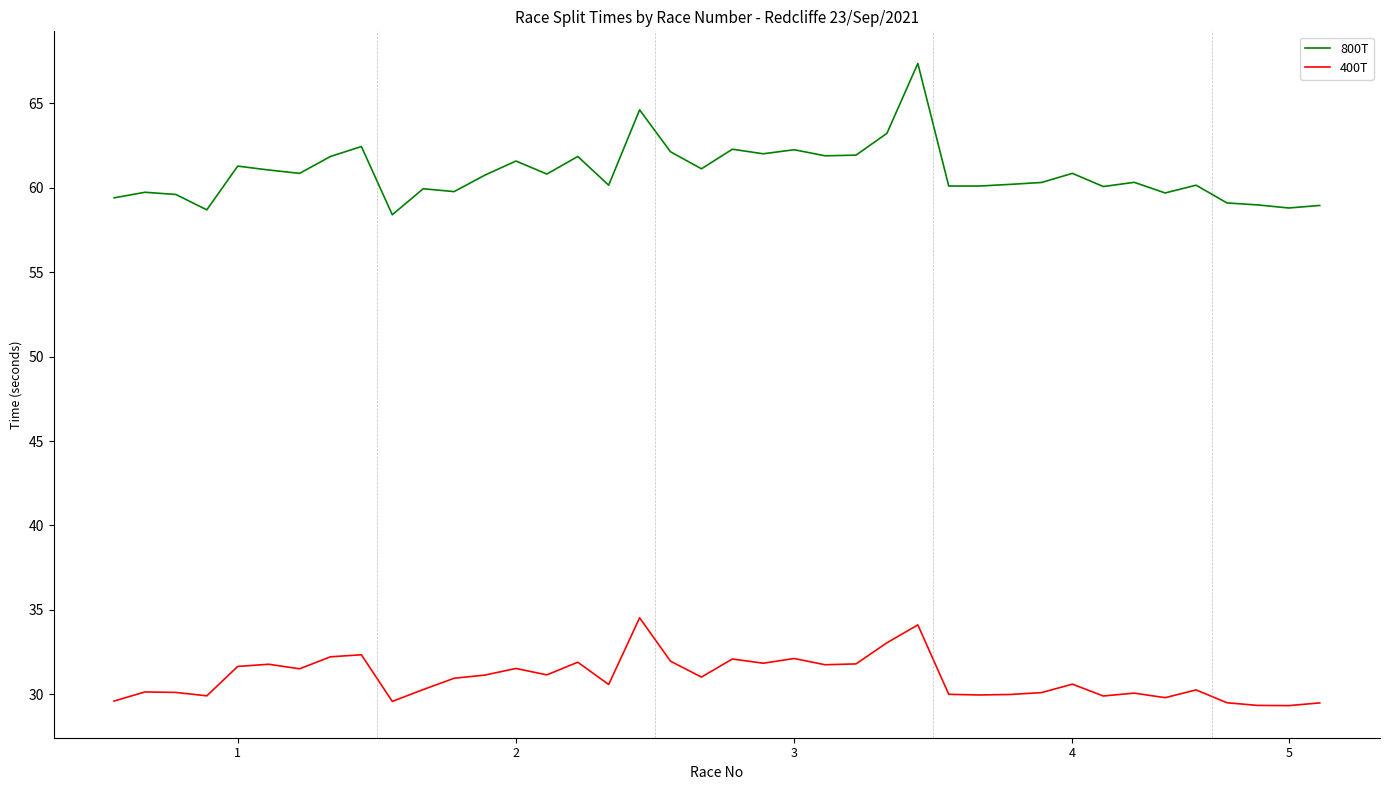

True or false: 400T has more than 1 points higher than both neighbors.

True